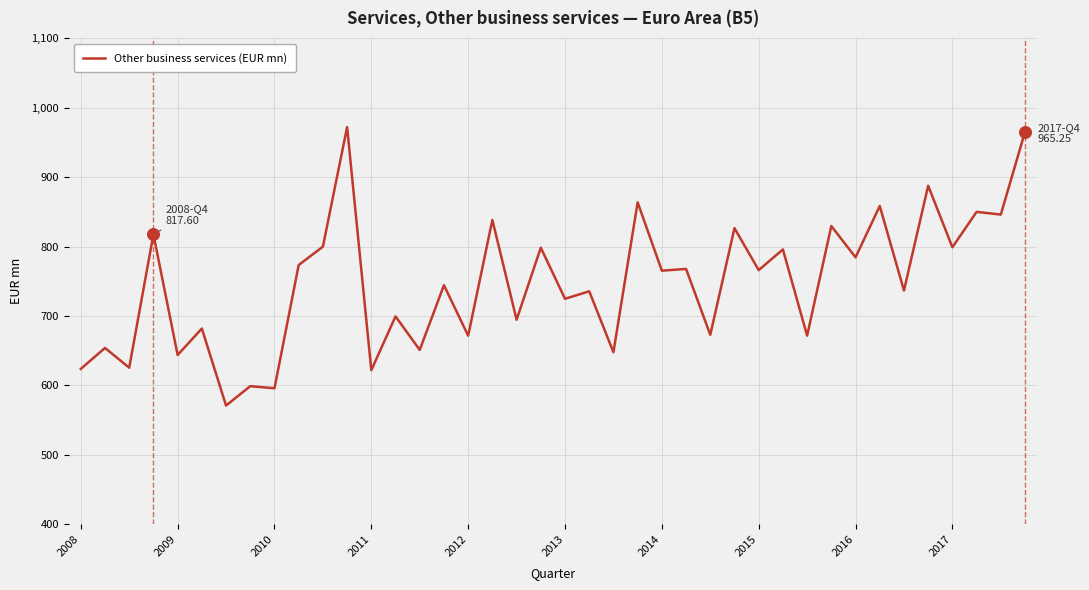

What is the minimum value shown in the chart?

571.1